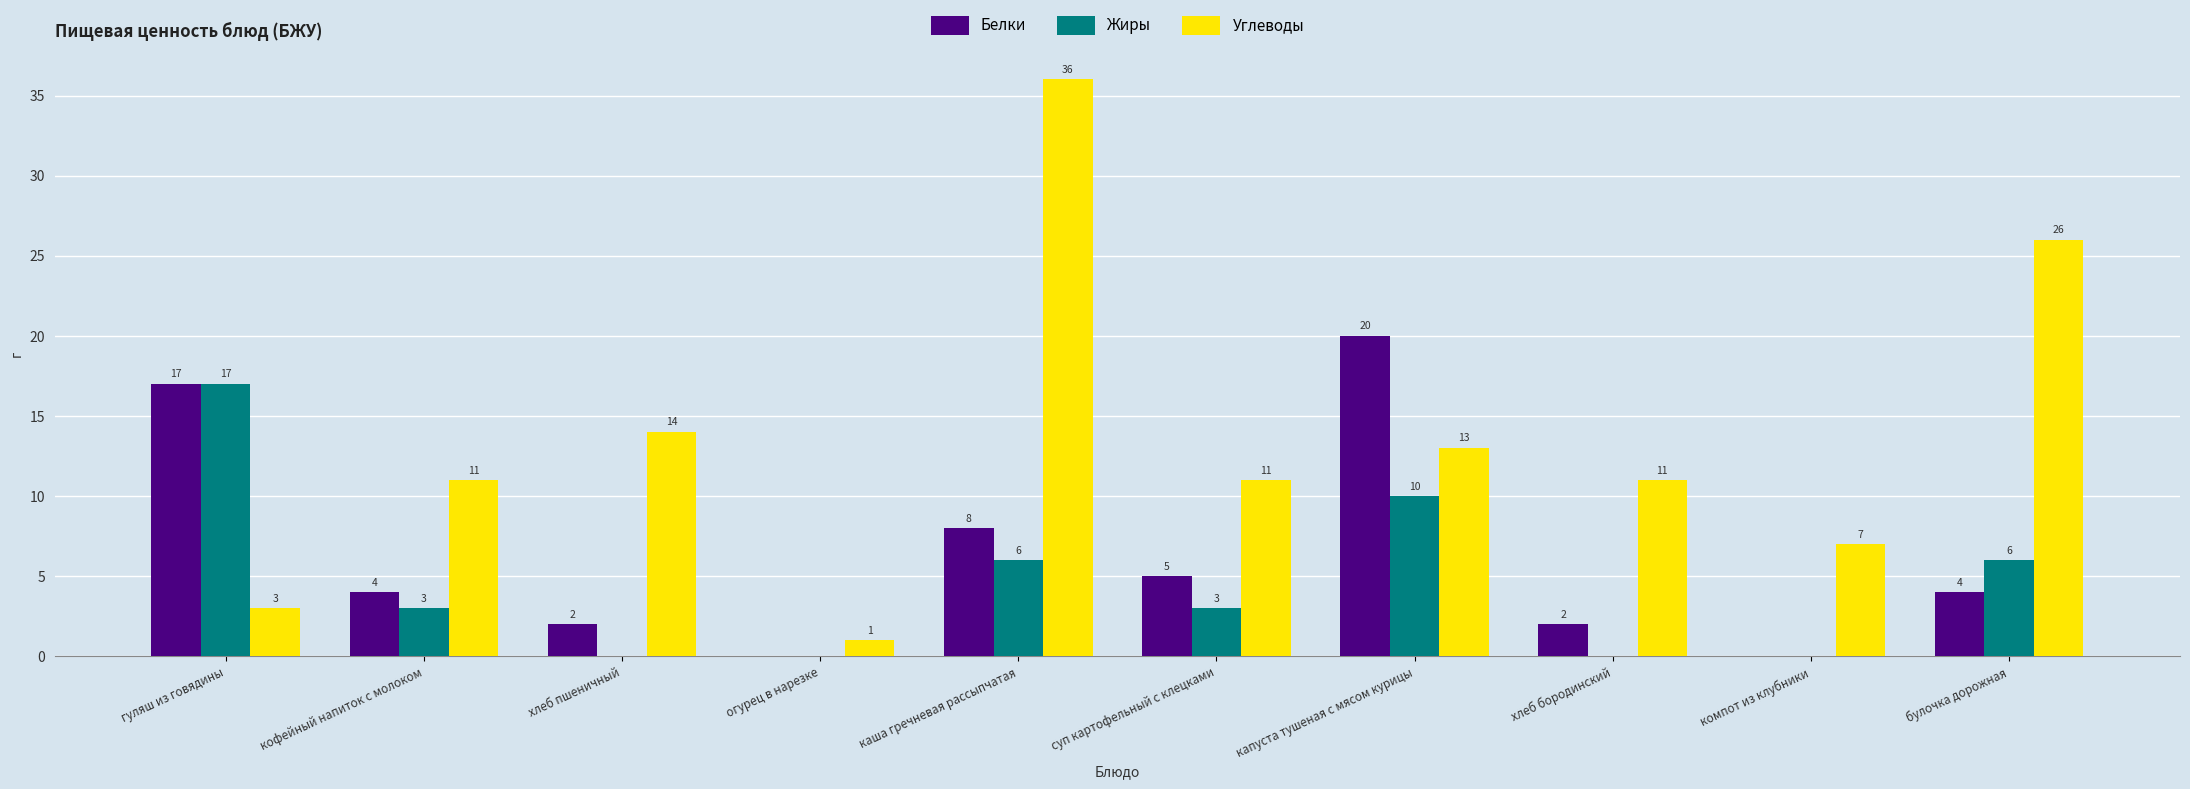

Between огурец в нарезке and каша гречневая рассыпчатая, which series saw the biggest shift?

Углеводы